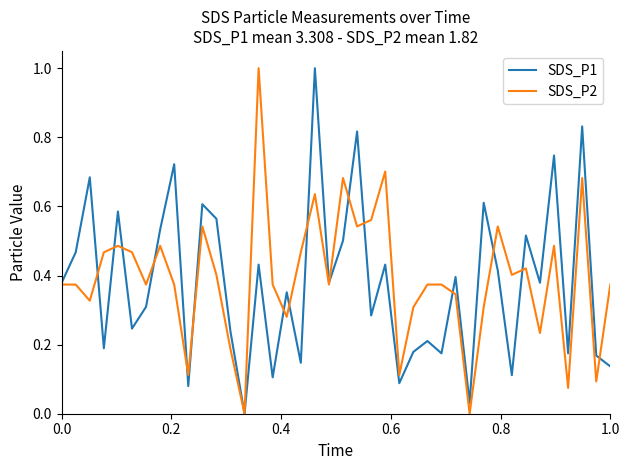

What is the highest value of the SDS_P2 series?

1.0